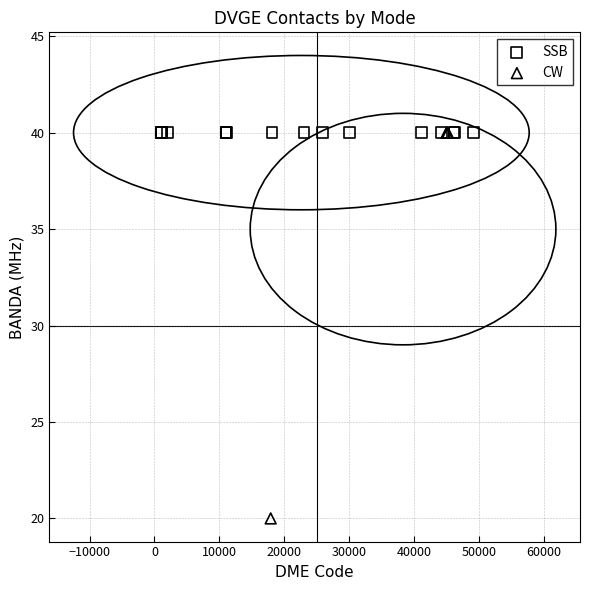

Which series reaches the minimum Y coordinate?

CW